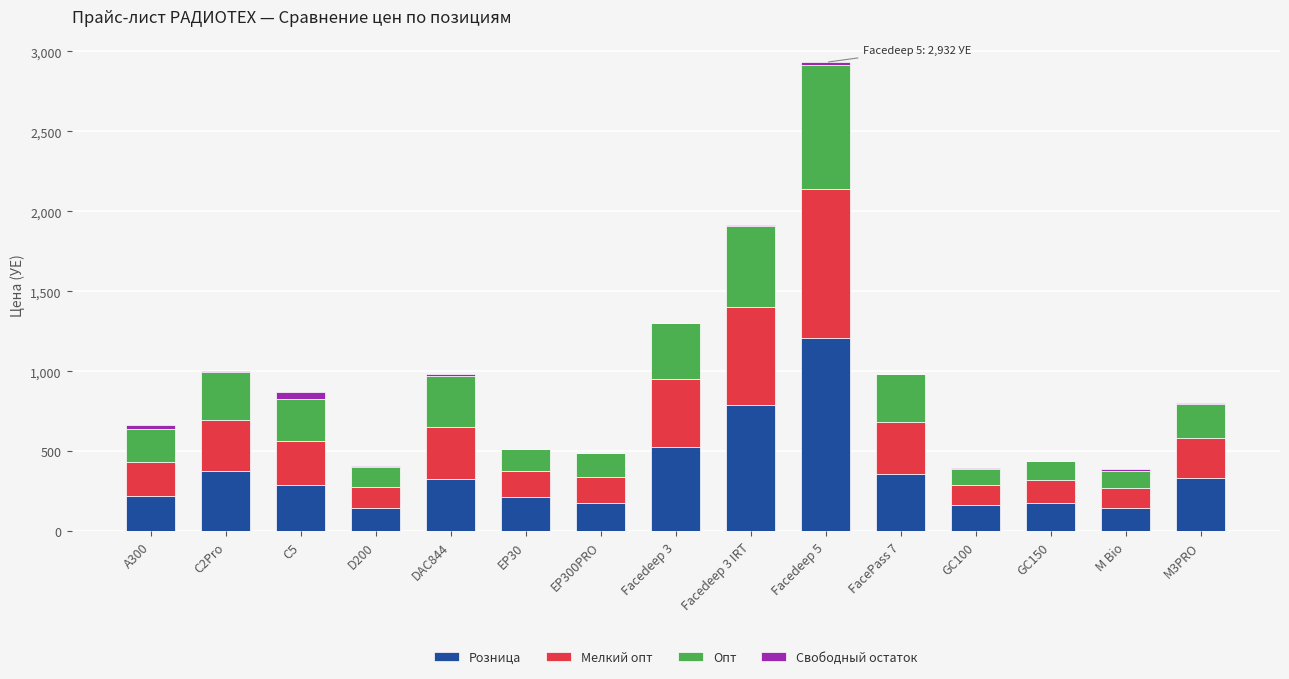

What is the highest value of the Розница series?

1209.0